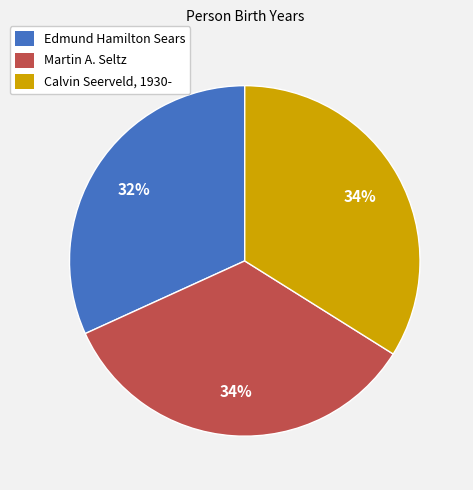

Which has a higher value, Martin A. Seltz or Edmund Hamilton Sears?

Martin A. Seltz